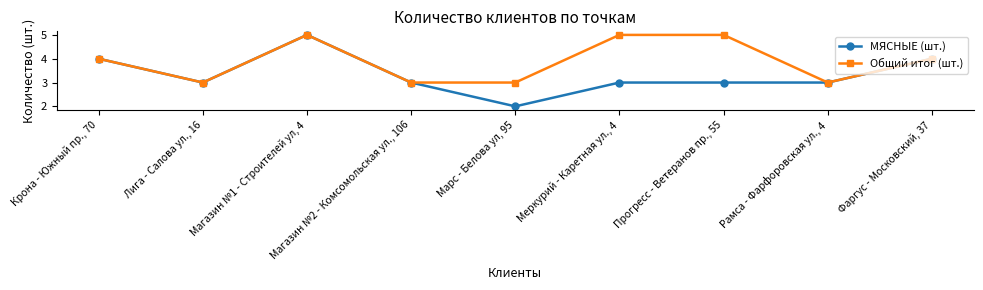

What is the difference between the maximum and minimum values in the Общий итог (шт.) series?

2